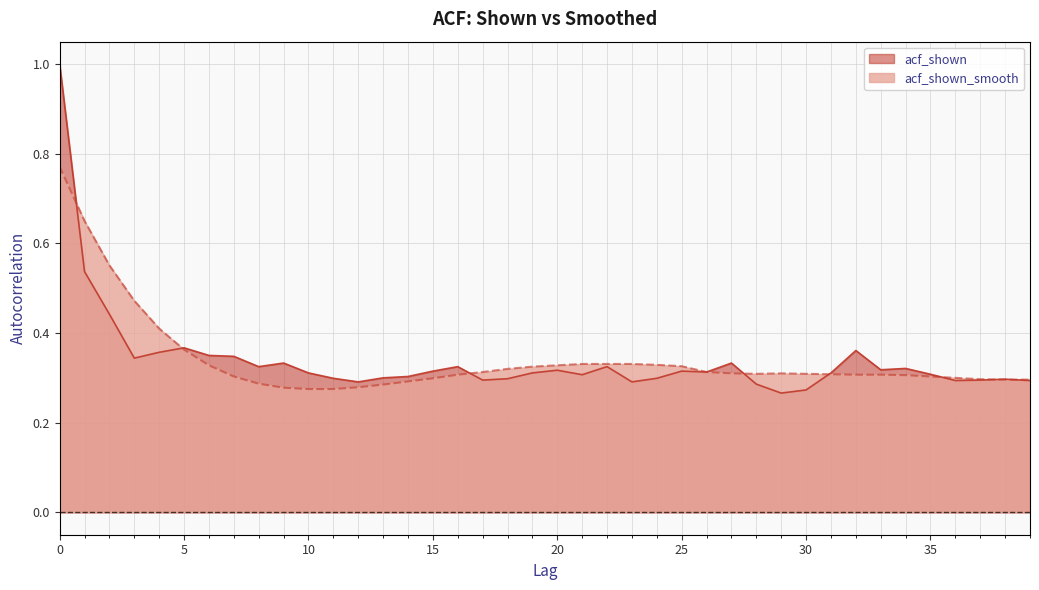

True or false: acf_shown has a value of 0.3 at 8.

True